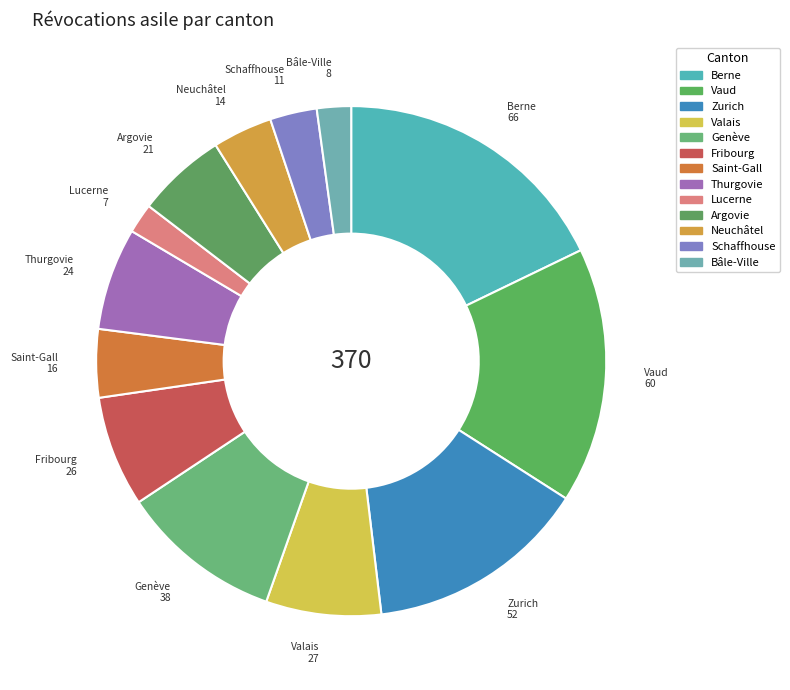

Combined, do Saint-Gall and Fribourg account for over 50%?

No